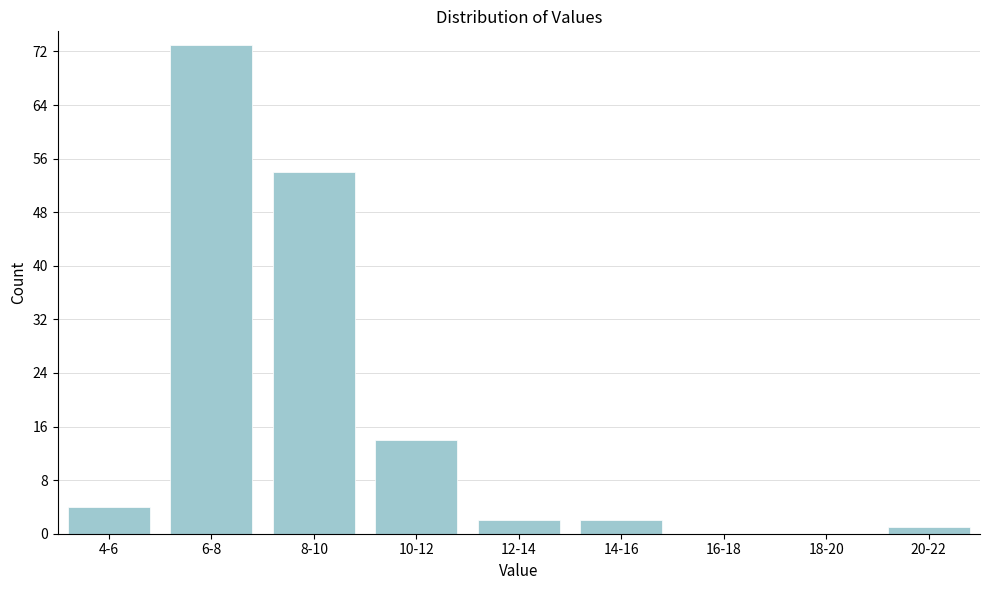

Reading left to right, transcribe all the data shown in this chart.

4-6=4	6-8=73	8-10=54	10-12=14	12-14=2	14-16=2	16-18=0	18-20=0	20-22=1